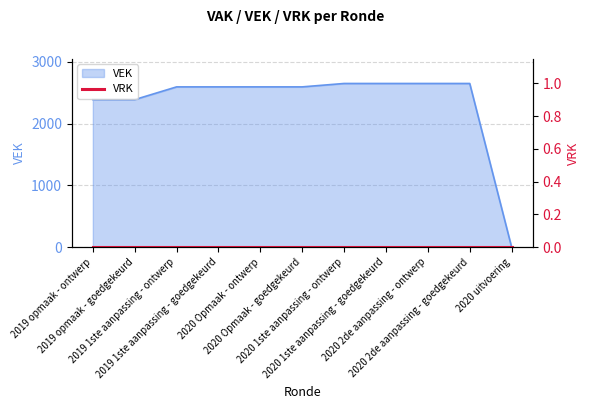

What is the approximate value at 2020 1ste aanpassing - ontwerp?

2648